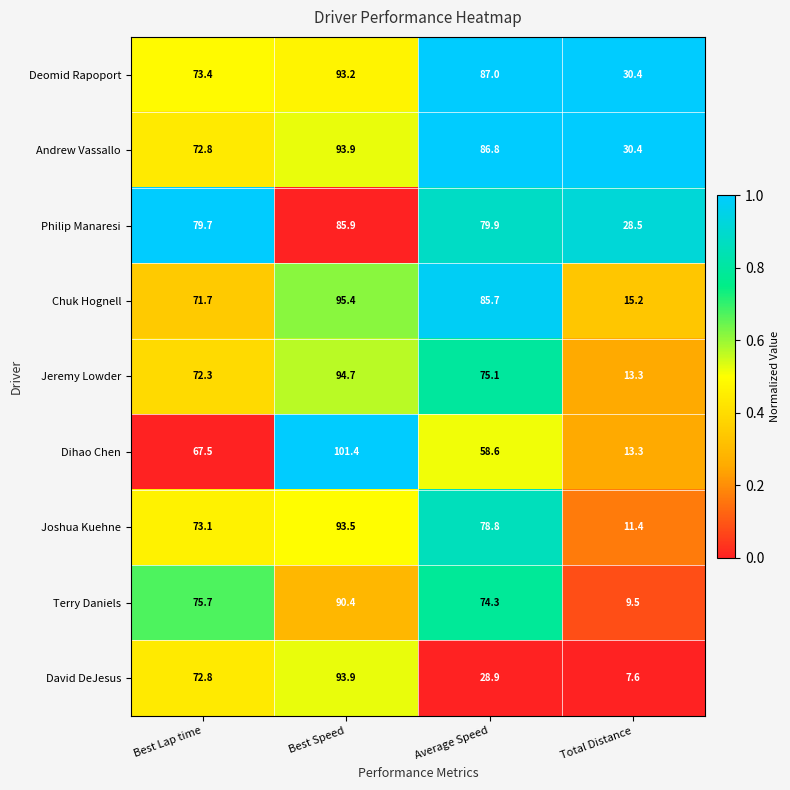

What is the approximate value of Andrew Vassallo at Average Speed?

86.8